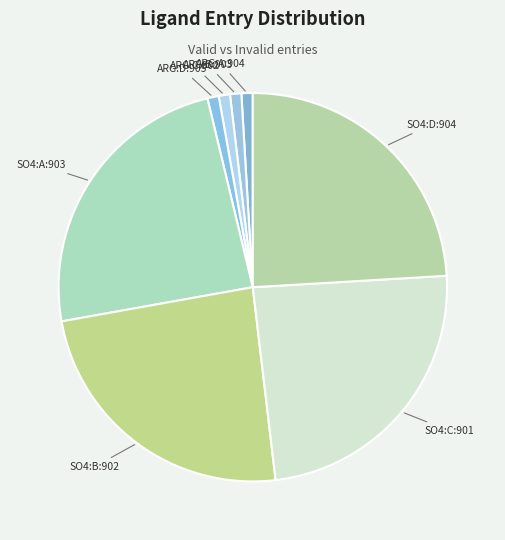

Is it true that ARG:A:904 is 11% of the pie?

False